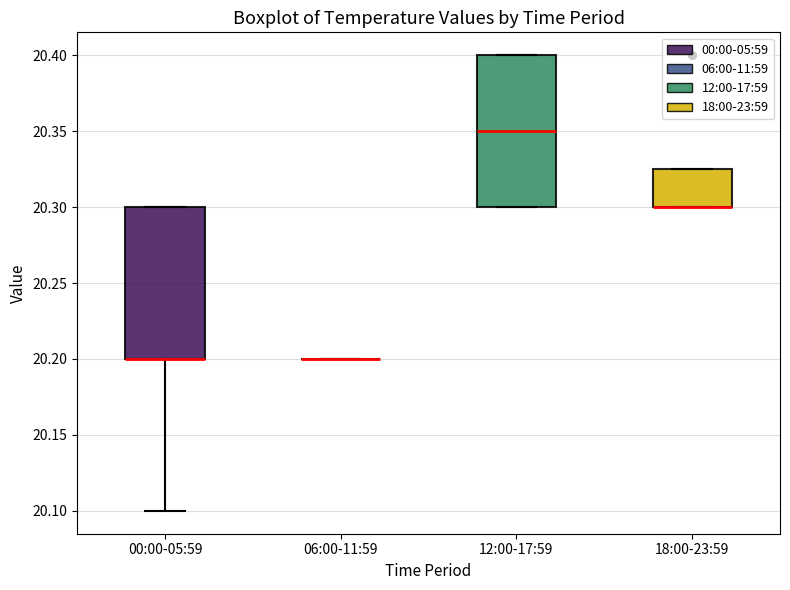

Reading left to right, transcribe this box plot: for each box, give where its median line is, the range the box spans, and where its two whiskers end, as read against the y-axis. The values are not printed on the chart, so give them approximately, as read against the axis.

00:00-05:59: median 20.200 (drawn on the box's lower edge), box 20.200 to 20.300, whiskers 20.100 to 20.300
06:00-11:59: box collapsed to a line at 20.200, whiskers 20.200 to 20.200
12:00-17:59: median 20.350, box 20.300 to 20.400, whiskers 20.300 to 20.400
18:00-23:59: median 20.300 (drawn on the box's lower edge), box 20.300 to 20.325, whiskers 20.300 to 20.325